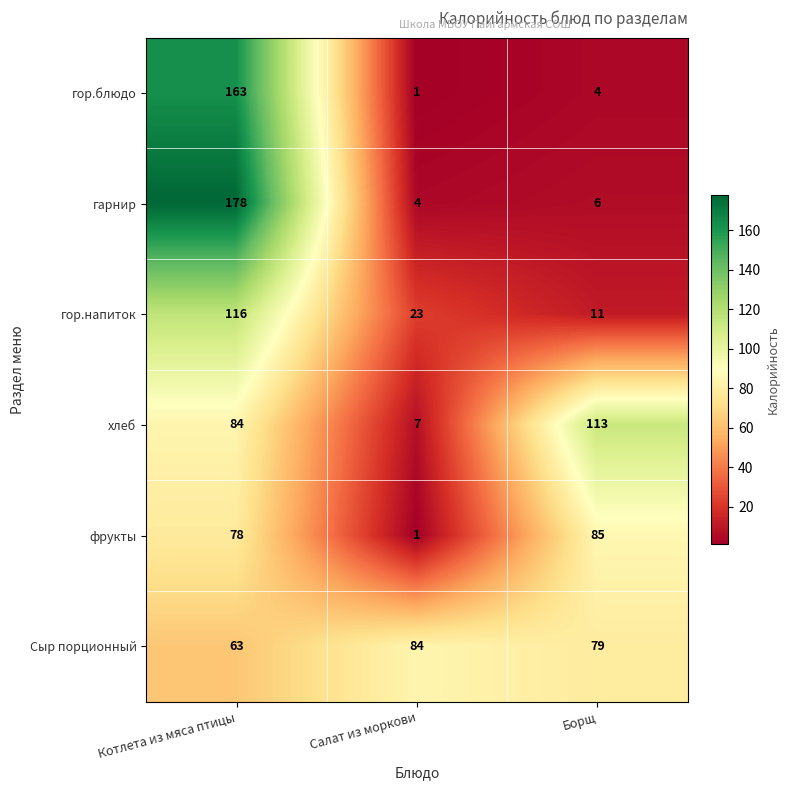

How many distinct data groups are displayed?

6